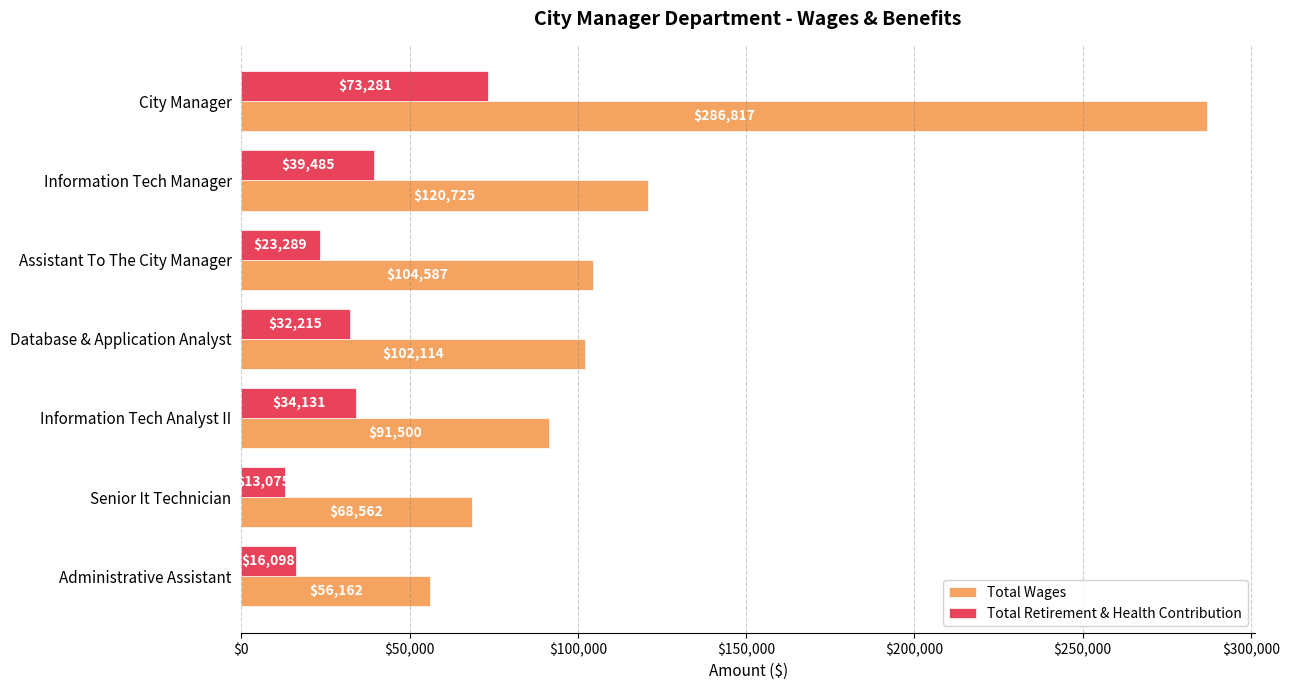

List the series in order of their overall mean, highest first.

Total Wages, Total Retirement & Health Contribution